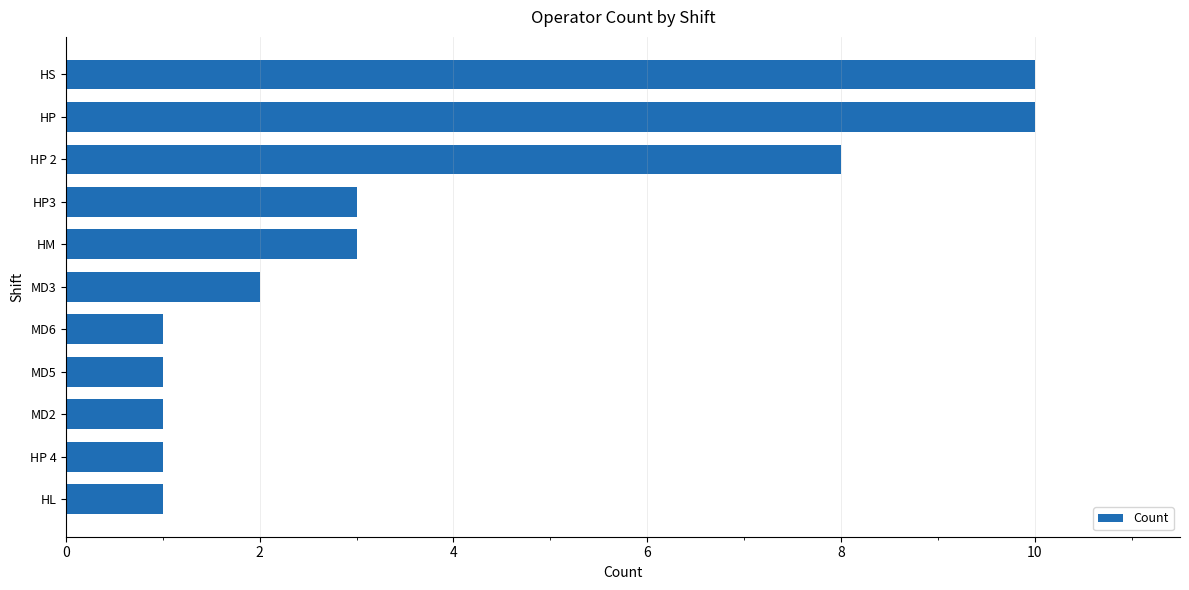

What is the ratio of the value at HS to the value at HM?

3.3